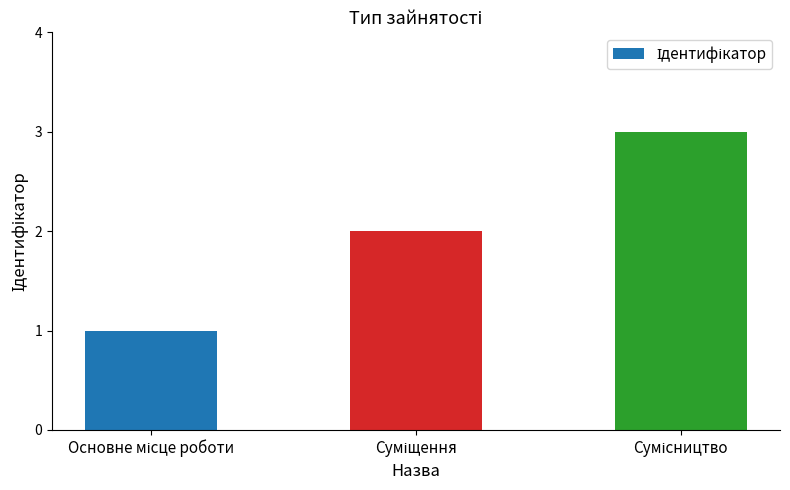

What is the greatest value displayed?

3